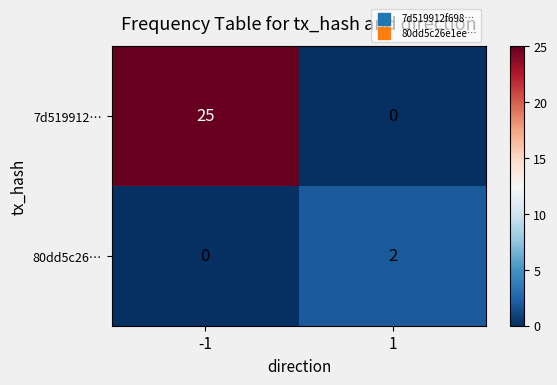

Rank the series by their maximum value, from highest to lowest.

7d519912…, 80dd5c26…